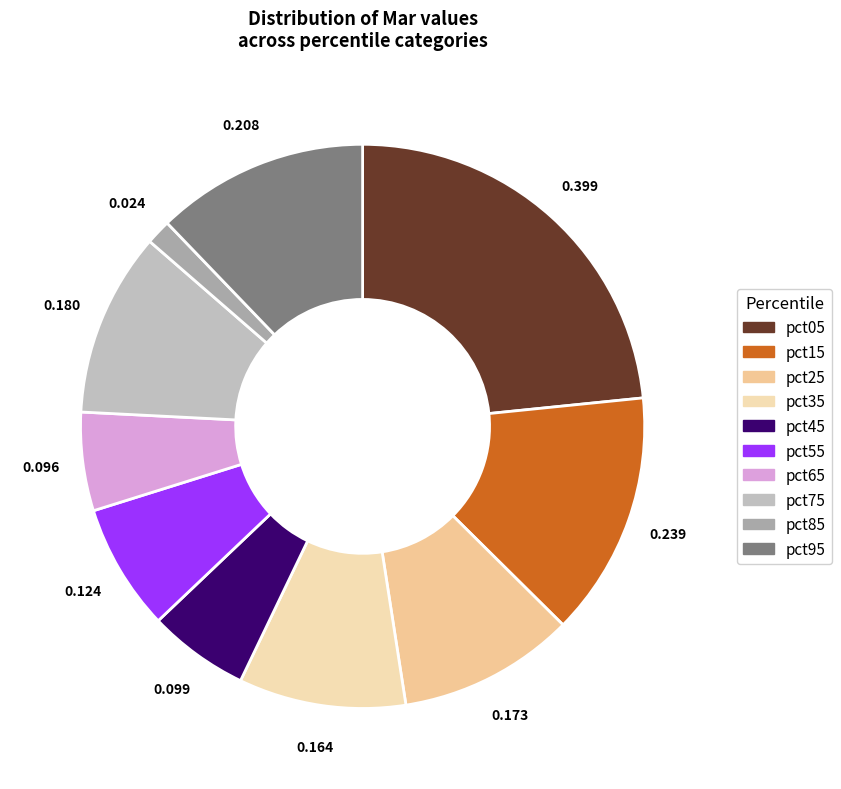

The pct25 slice represents 5% of the pie. True or false?

False